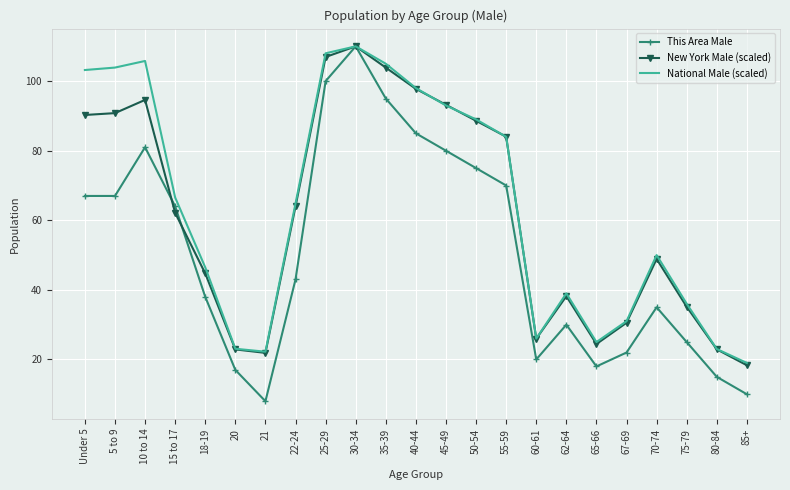

Where does the New York Male (scaled) series first go above 62?

Under 5